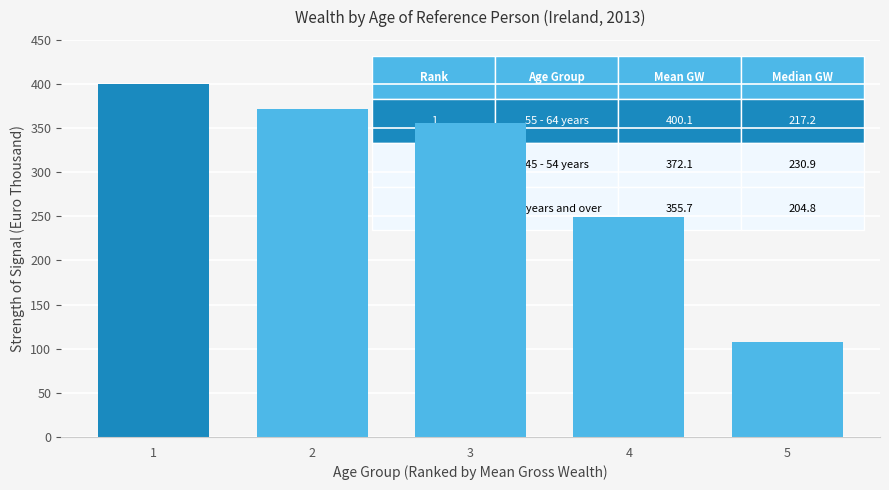

What is the minimum value shown in the chart?

107.3